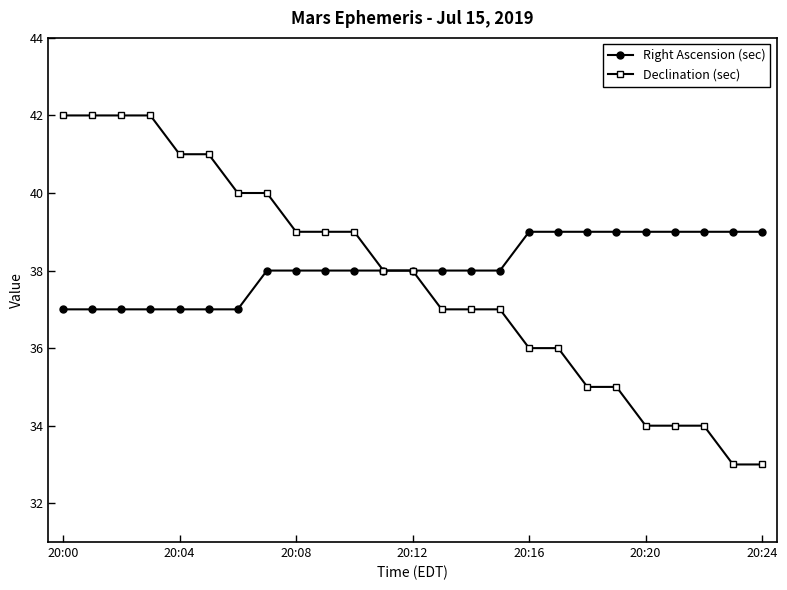

List the series in order of their peak value, highest first.

Declination (sec), Right Ascension (sec)